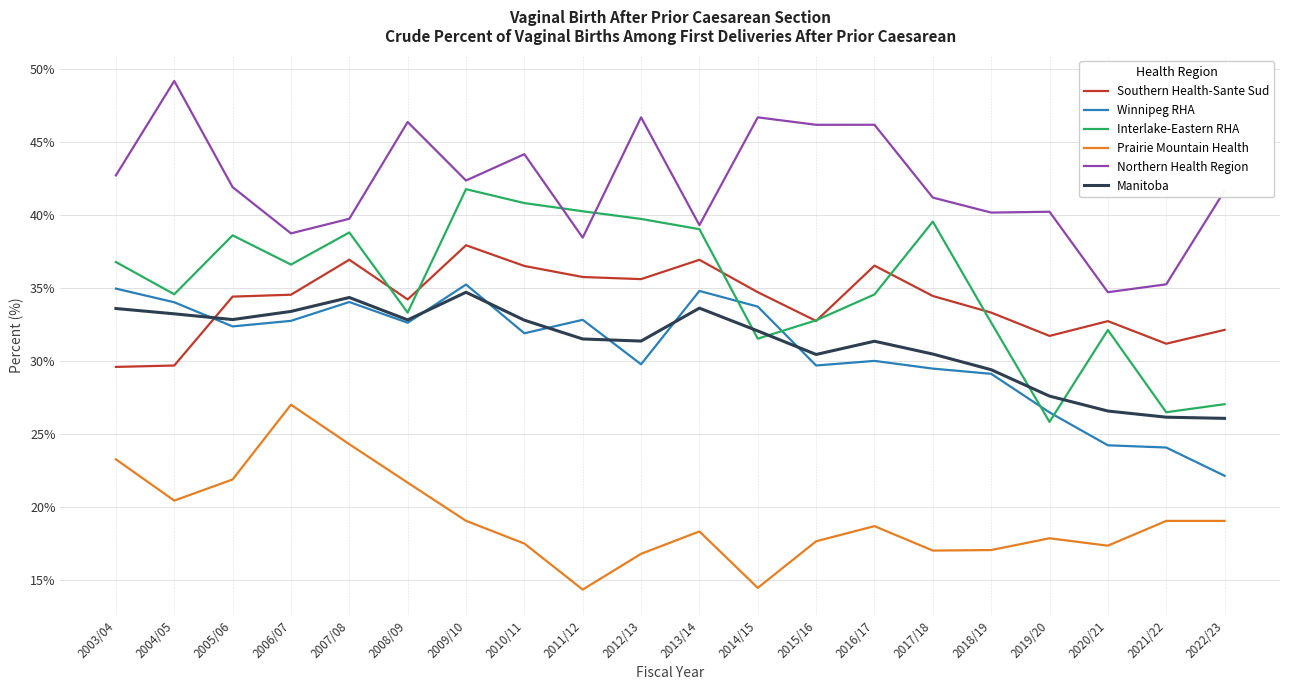

What position from the right is 2008/09?

15